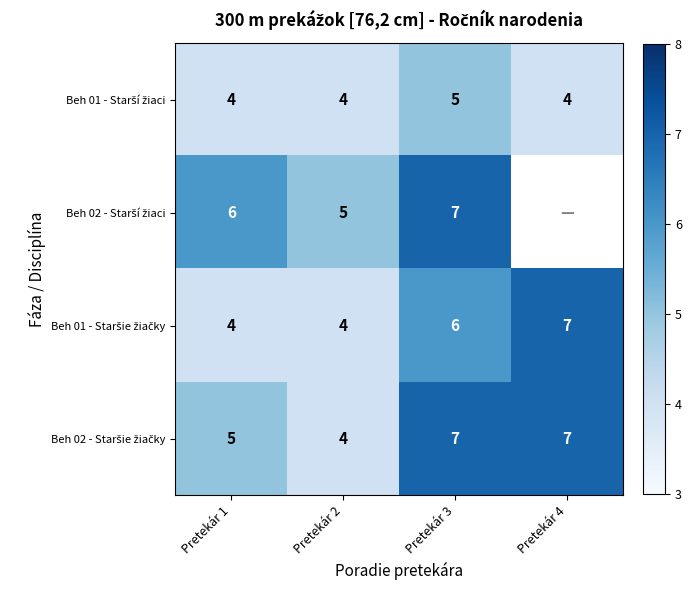

What is the total value across all series at Pretekár 2?

17